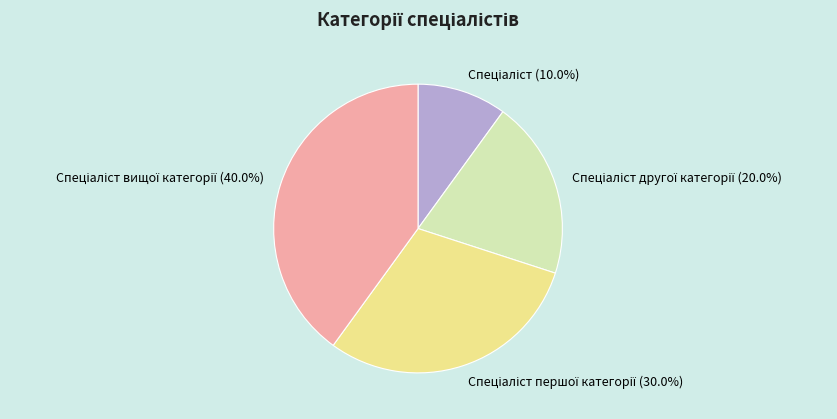

Count the number of slices in the pie.

4